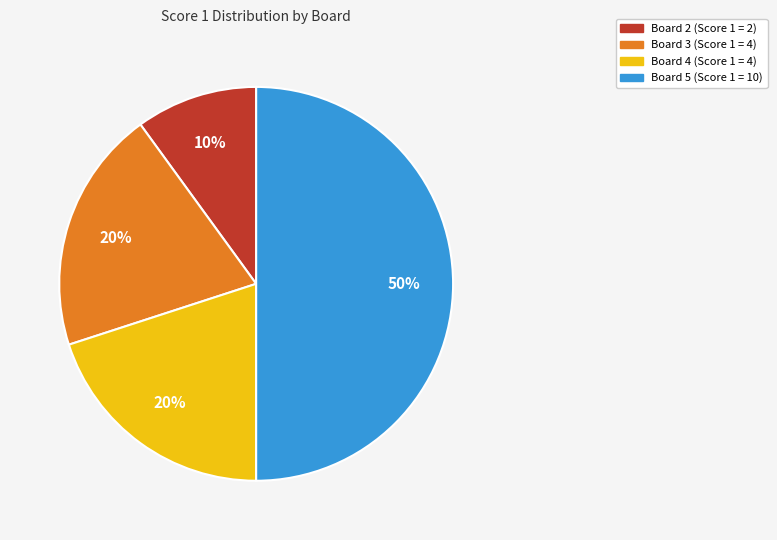

Which slice is the smallest?

Board 2